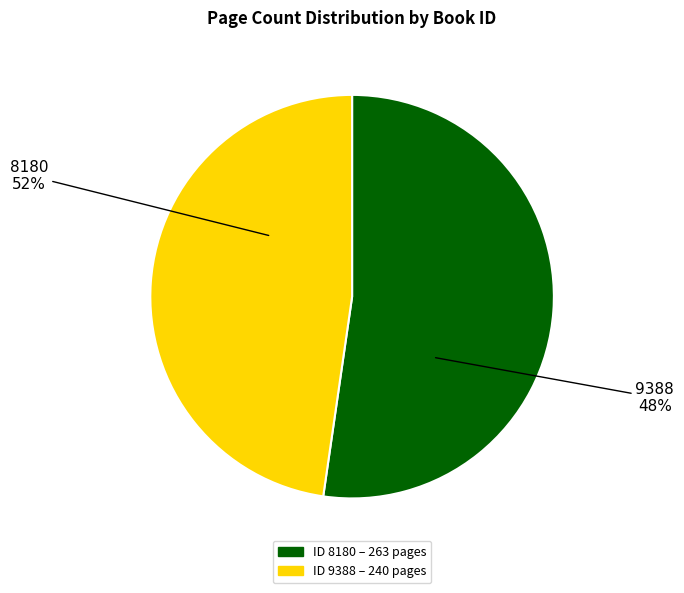

Is it true that 9388 is 54% of the pie?

False